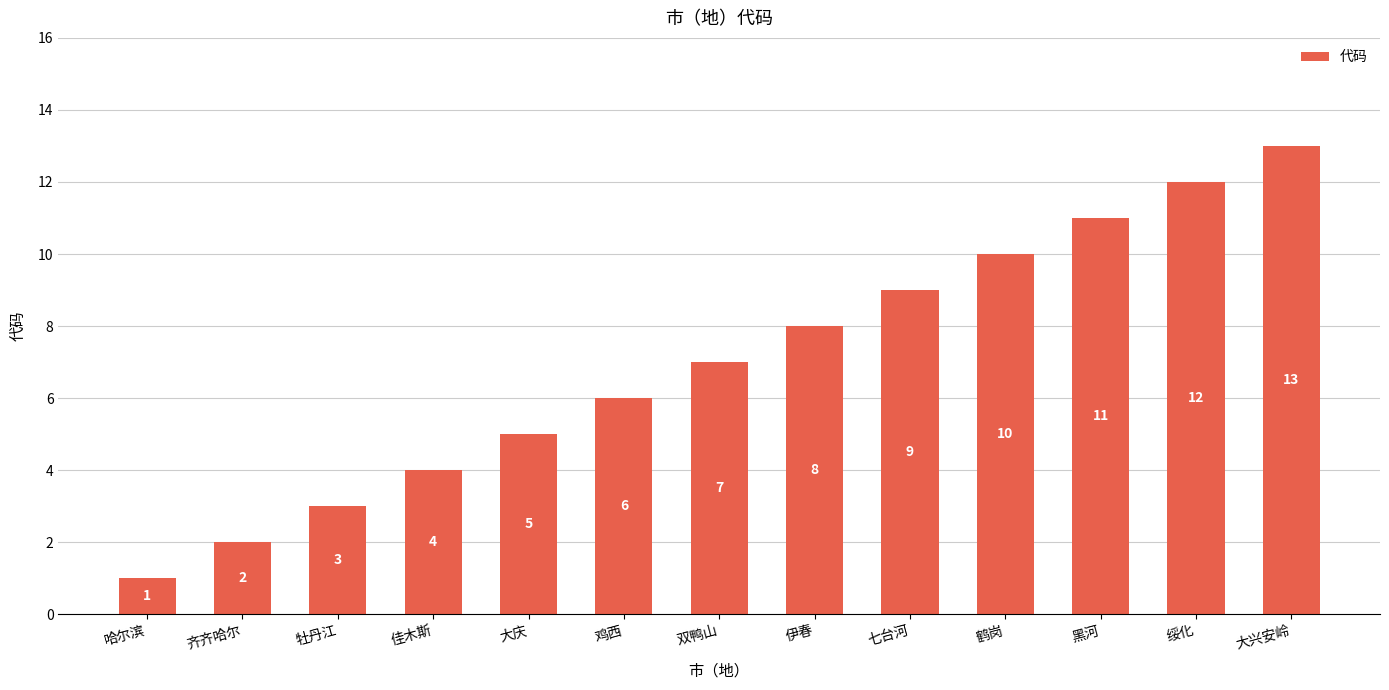

Does the chart contain stacked bars?

No